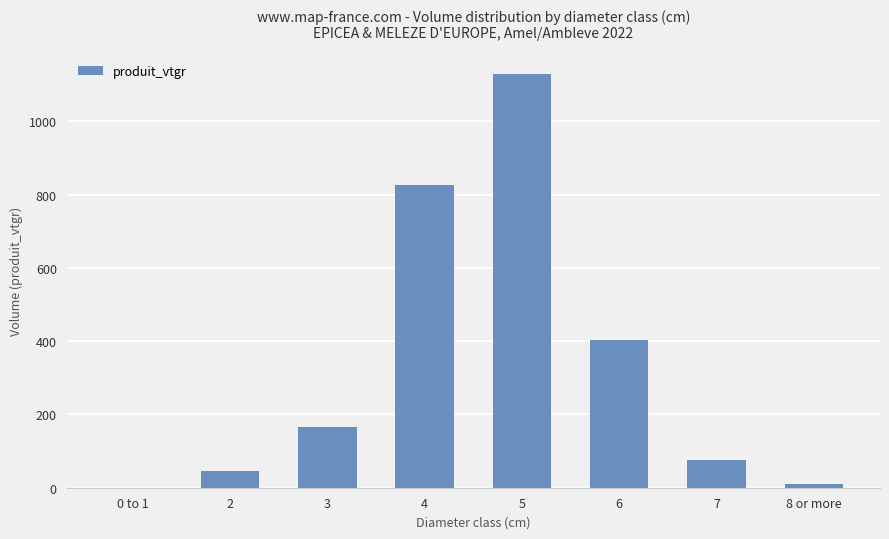

What is the sum of all values?

2657.9